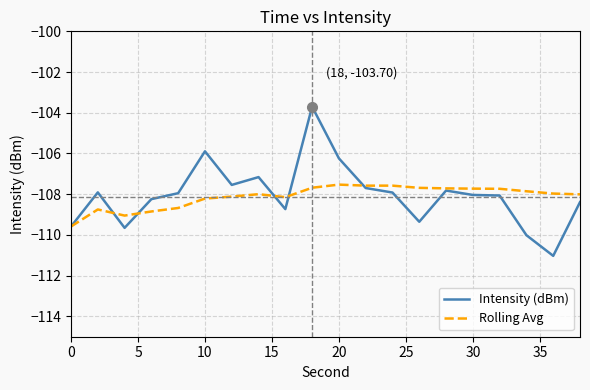

Rank the series by their maximum value, from highest to lowest.

Intensity (dBm), Rolling Avg